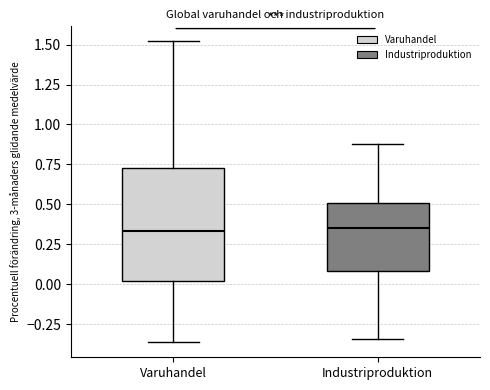

Reading left to right, transcribe this box plot: for each box, give where its median line is, the range the box spans, and where its two whiskers end, as read against the y-axis. The values are not printed on the chart, so give them approximately, as read against the axis.

Varuhandel: median 0.35, box 0.00 to 0.75, whiskers -0.35 to 1.50
Industriproduktion: median 0.35, box 0.10 to 0.50, whiskers -0.35 to 0.90